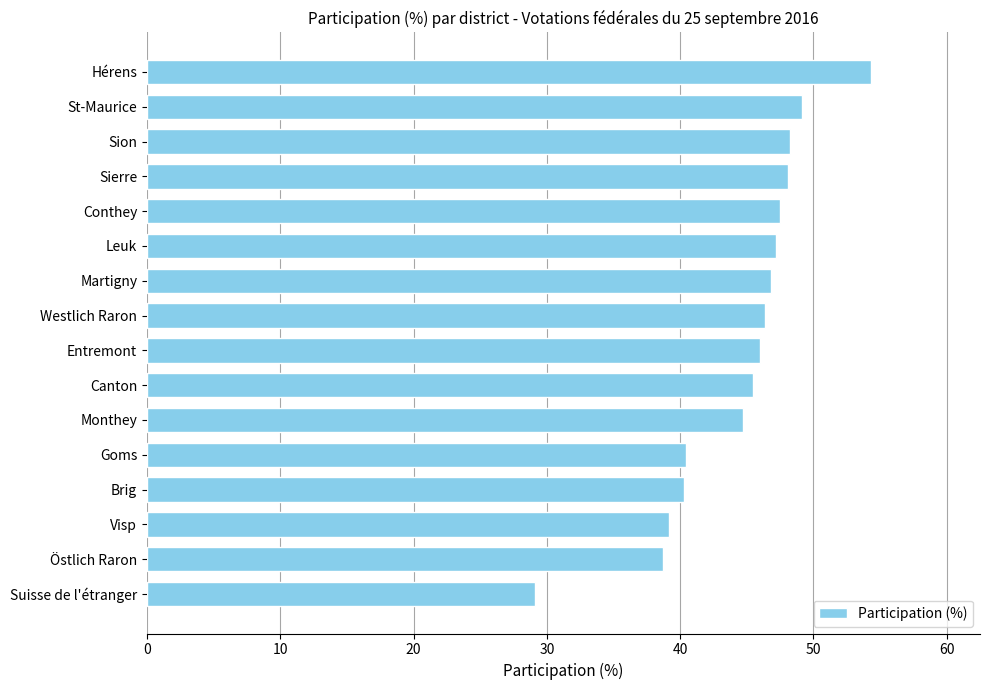

What is the approximate value at Monthey?

44.7